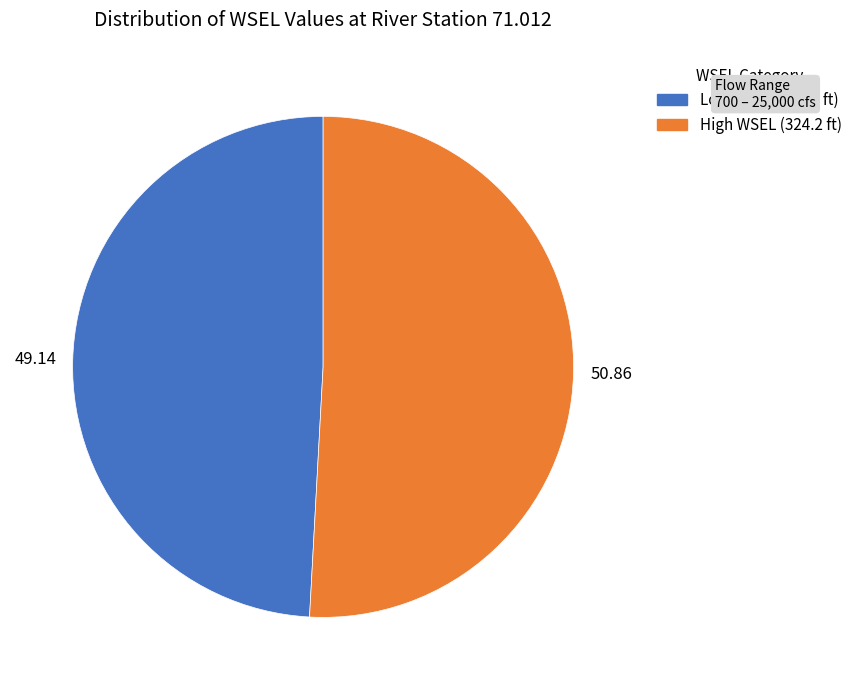

Is there a majority slice in this chart?

Yes